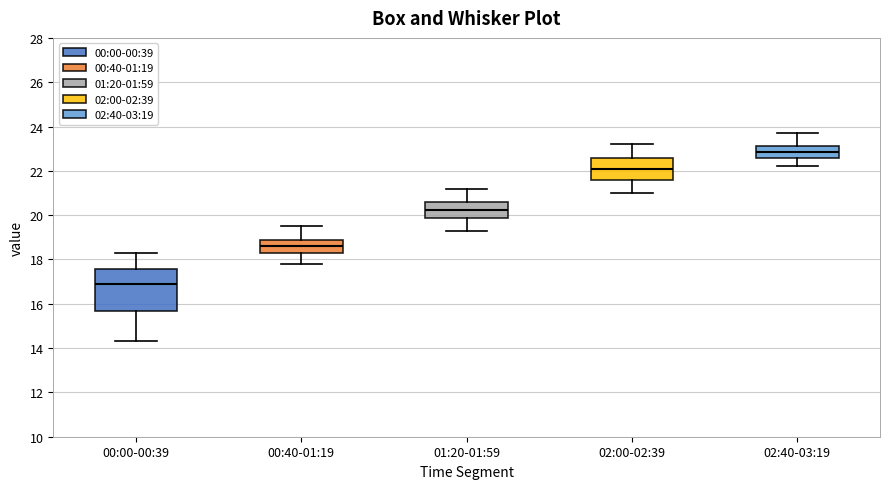

Reading left to right, read every box against the y-axis: the position of its median line, the range the box covers, and the ends of its whiskers. The values are not printed on the chart, so give them approximately, as read against the axis.

00:00-00:39: median 17.0, box 15.6 to 17.6, whiskers 14.4 to 18.4
00:40-01:19: median 18.6, box 18.4 to 19.0, whiskers 17.8 to 19.6
01:20-01:59: median 20.2, box 19.8 to 20.6, whiskers 19.4 to 21.2
02:00-02:39: median 22.2, box 21.6 to 22.6, whiskers 21.0 to 23.2
02:40-03:19: median 22.8, box 22.6 to 23.2, whiskers 22.2 to 23.8